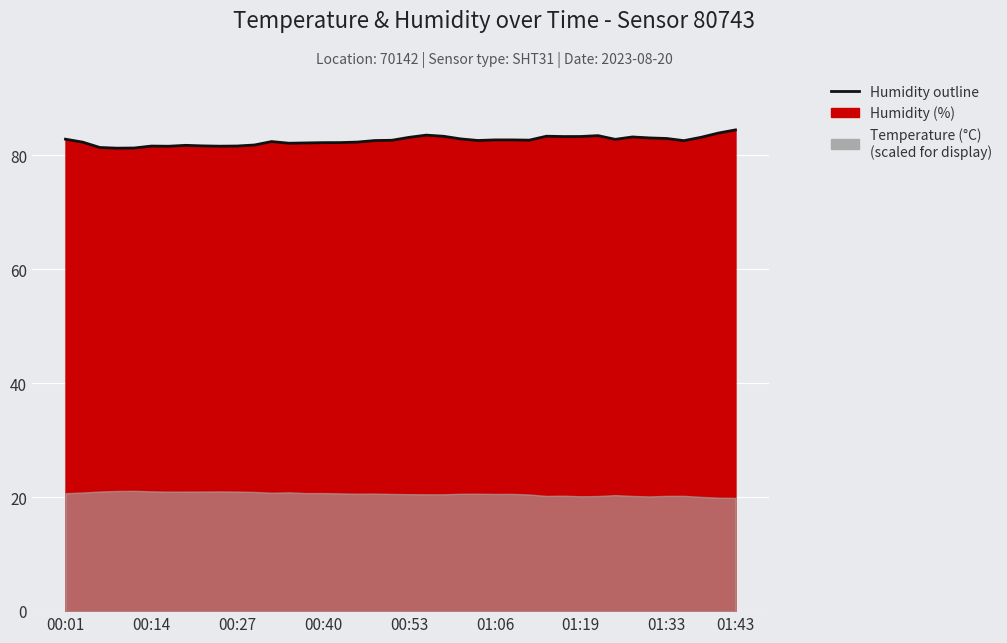

What is the greatest value displayed?

84.5